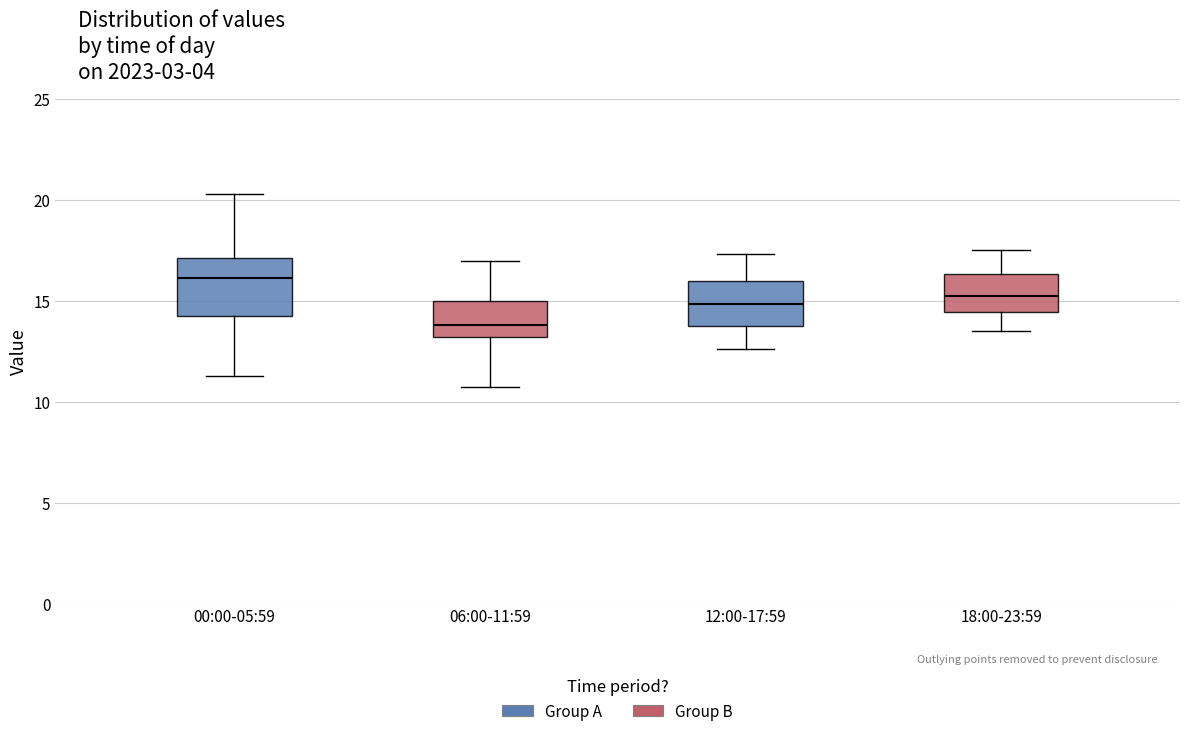

Reading left to right, transcribe this box plot: for each box, give where its median line is, the range the box spans, and where its two whiskers end, as read against the y-axis. The values are not printed on the chart, so give them approximately, as read against the axis.

00:00-05:59: median 16.0, box 14.5 to 17.0, whiskers 11.5 to 20.5
06:00-11:59: median 14.0, box 13.0 to 15.0, whiskers 10.5 to 17.0
12:00-17:59: median 15.0, box 14.0 to 16.0, whiskers 12.5 to 17.5
18:00-23:59: median 15.5, box 14.5 to 16.5, whiskers 13.5 to 17.5